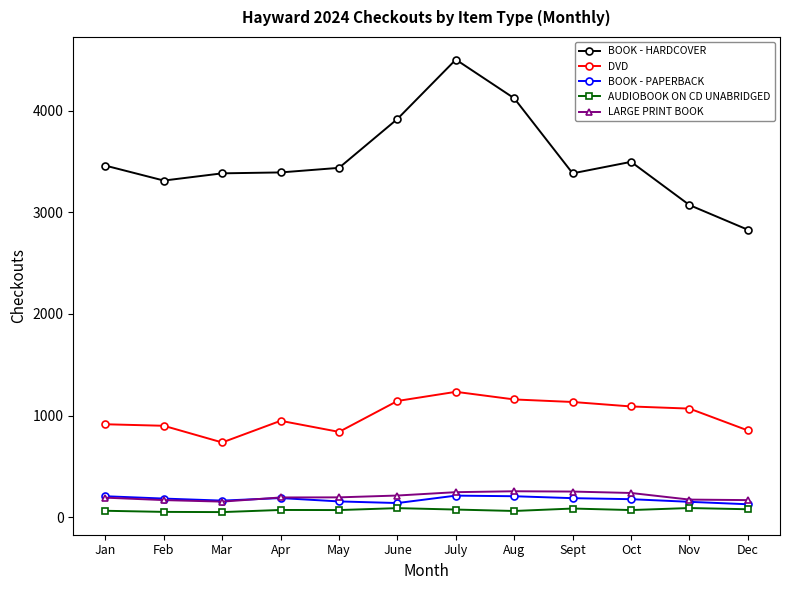

What is the label of the 6th point from the right?

July